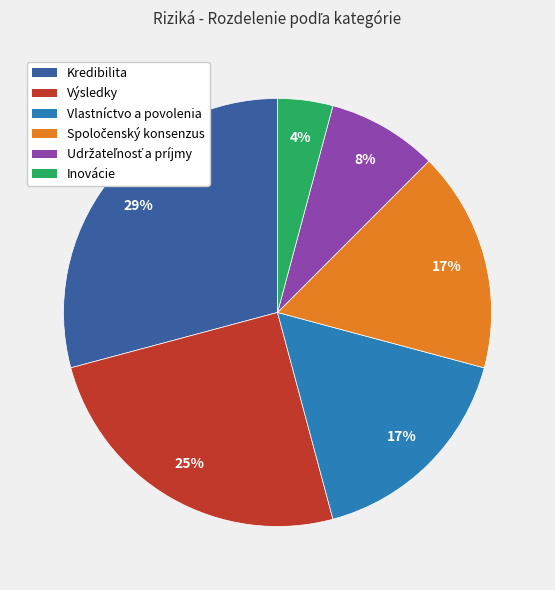

Between Inovácie and Kredibilita, which is larger?

Kredibilita